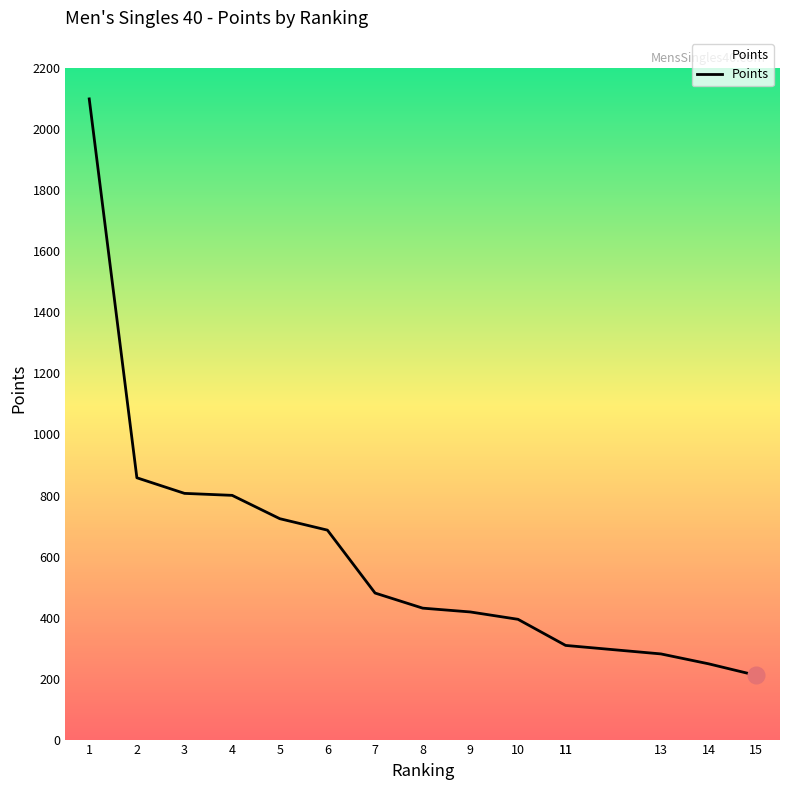

Where does the data first go above 430?

1